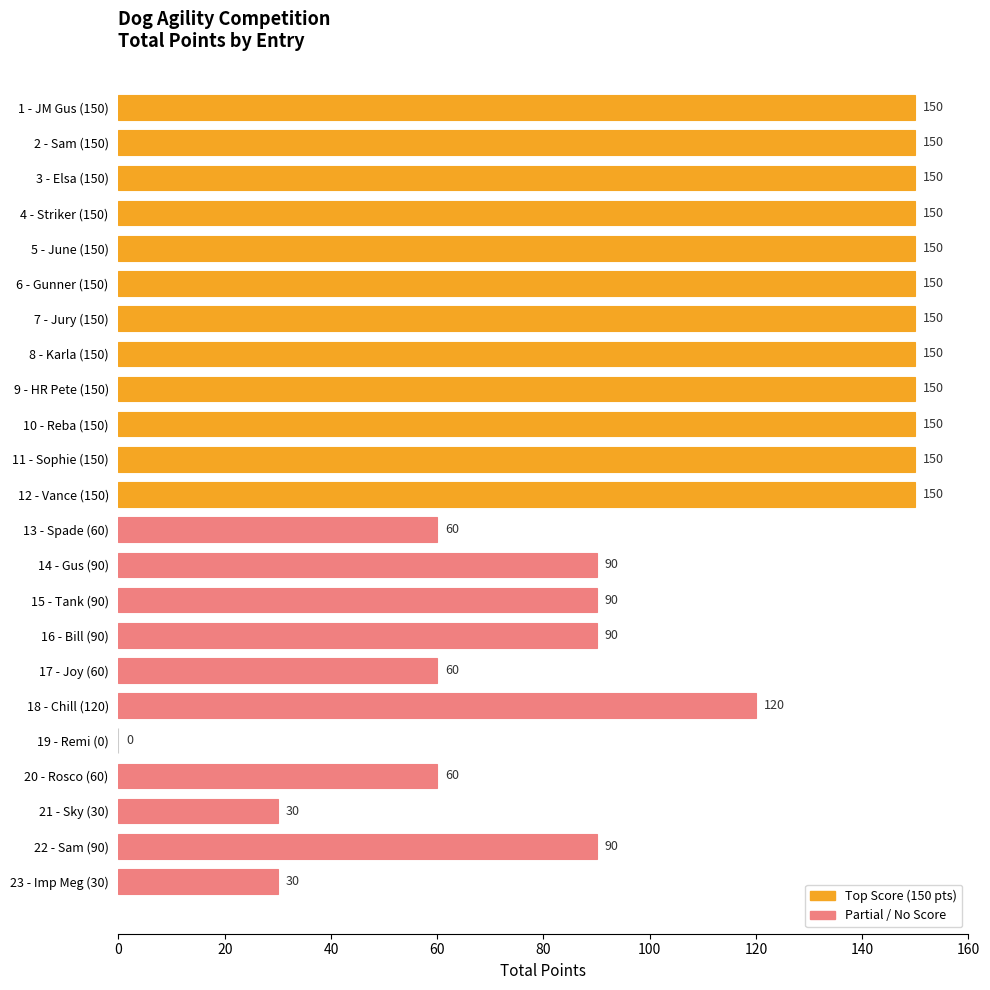

Is it true that the value at 21 - Sky (30) is 30?

True